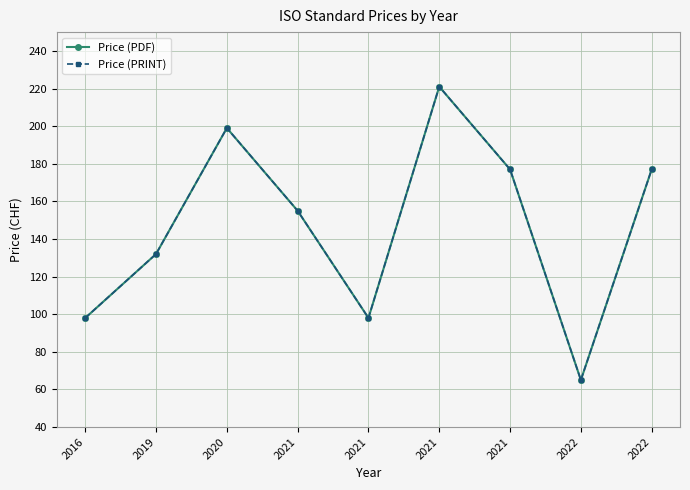

What is the approximate value of Price (PRINT) at 2022, to the nearest 50?

50